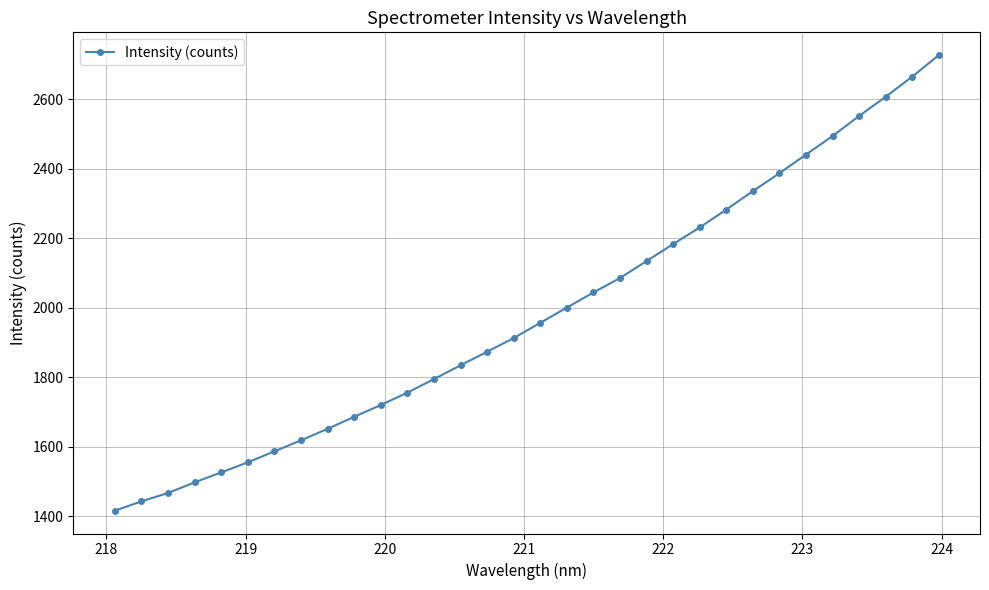

What is the average value?

1982.7